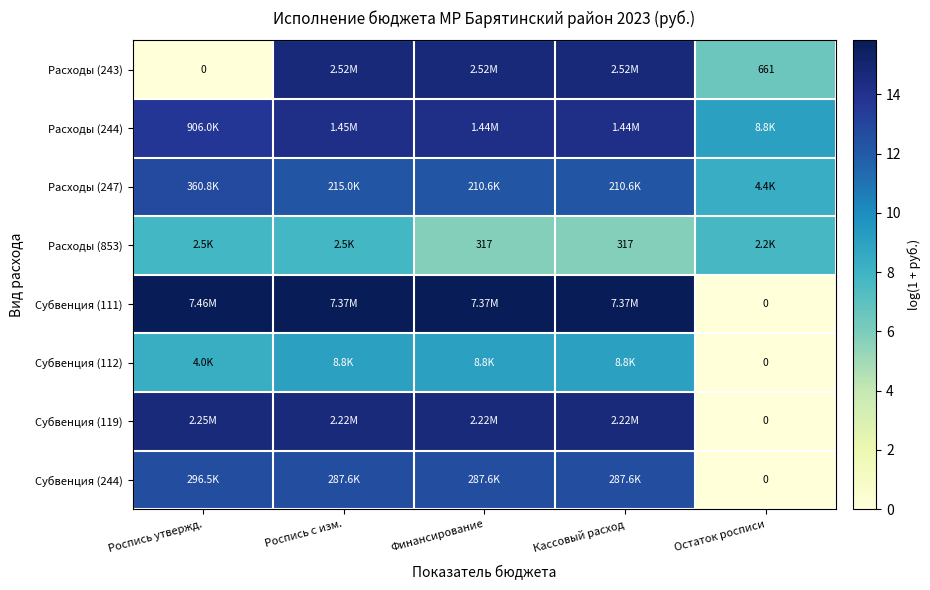

Which category has the lowest value across all series?

Роспись утвержд.